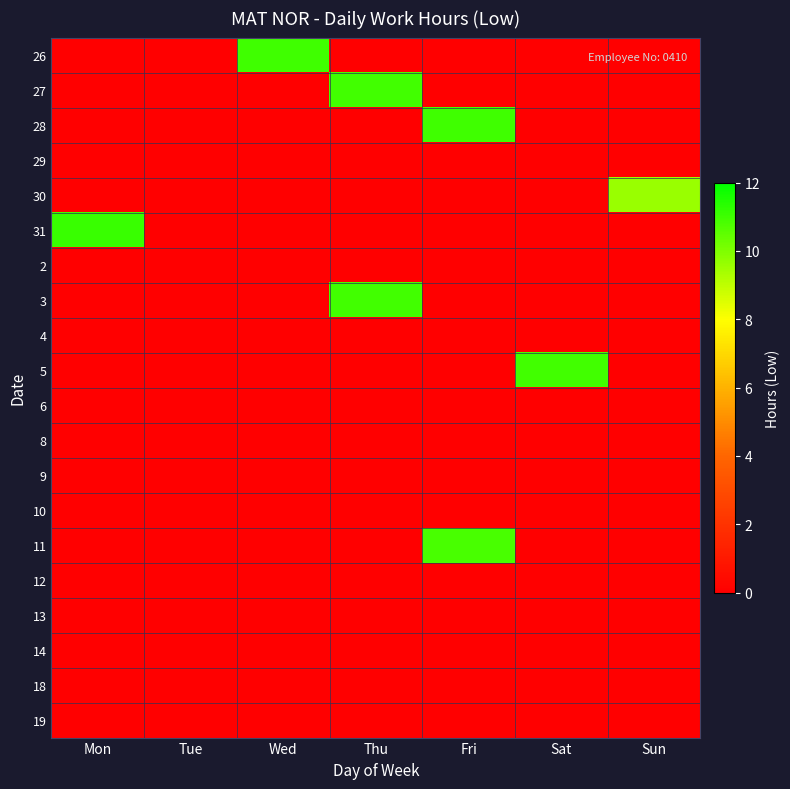

Reading left to right, list all the values displayed in this chart.

26: Mon=0.0	Tue=0.0	Wed=11.0	Thu=0.0	Fri=0.0	Sat=0.0	Sun=0.0
27: Mon=0.0	Tue=0.0	Wed=0.0	Thu=10.9	Fri=0.0	Sat=0.0	Sun=0.0
28: Mon=0.0	Tue=0.0	Wed=0.0	Thu=0.0	Fri=11.0	Sat=0.0	Sun=0.0
29: Mon=0.0	Tue=0.0	Wed=0.0	Thu=0.0	Fri=0.0	Sat=0.0	Sun=0.0
30: Mon=0.0	Tue=0.0	Wed=0.0	Thu=0.0	Fri=0.0	Sat=0.0	Sun=9.6
31: Mon=11.1	Tue=0.0	Wed=0.0	Thu=0.0	Fri=0.0	Sat=0.0	Sun=0.0
2: Mon=0.0	Tue=0.0	Wed=0.0	Thu=0.0	Fri=0.0	Sat=0.0	Sun=0.0
3: Mon=0.0	Tue=0.0	Wed=0.0	Thu=10.9	Fri=0.0	Sat=0.0	Sun=0.0
4: Mon=0.0	Tue=0.0	Wed=0.0	Thu=0.0	Fri=0.0	Sat=0.0	Sun=0.0
5: Mon=0.0	Tue=0.0	Wed=0.0	Thu=0.0	Fri=0.0	Sat=10.9	Sun=0.0
6: Mon=0.0	Tue=0.0	Wed=0.0	Thu=0.0	Fri=0.0	Sat=0.0	Sun=0.0
8: Mon=0.0	Tue=0.0	Wed=0.0	Thu=0.0	Fri=0.0	Sat=0.0	Sun=0.0
9: Mon=0.0	Tue=0.0	Wed=0.0	Thu=0.0	Fri=0.0	Sat=0.0	Sun=0.0
10: Mon=0.0	Tue=0.0	Wed=0.0	Thu=0.0	Fri=0.0	Sat=0.0	Sun=0.0
11: Mon=0.0	Tue=0.0	Wed=0.0	Thu=0.0	Fri=10.9	Sat=0.0	Sun=0.0
12: Mon=0.0	Tue=0.0	Wed=0.0	Thu=0.0	Fri=0.0	Sat=0.0	Sun=0.0
13: Mon=0.0	Tue=0.0	Wed=0.0	Thu=0.0	Fri=0.0	Sat=0.0	Sun=0.0
14: Mon=0.0	Tue=0.0	Wed=0.0	Thu=0.0	Fri=0.0	Sat=0.0	Sun=0.0
18: Mon=0.0	Tue=0.0	Wed=0.0	Thu=0.0	Fri=0.0	Sat=0.0	Sun=0.0
19: Mon=0.0	Tue=0.0	Wed=0.0	Thu=0.0	Fri=0.0	Sat=0.0	Sun=0.0